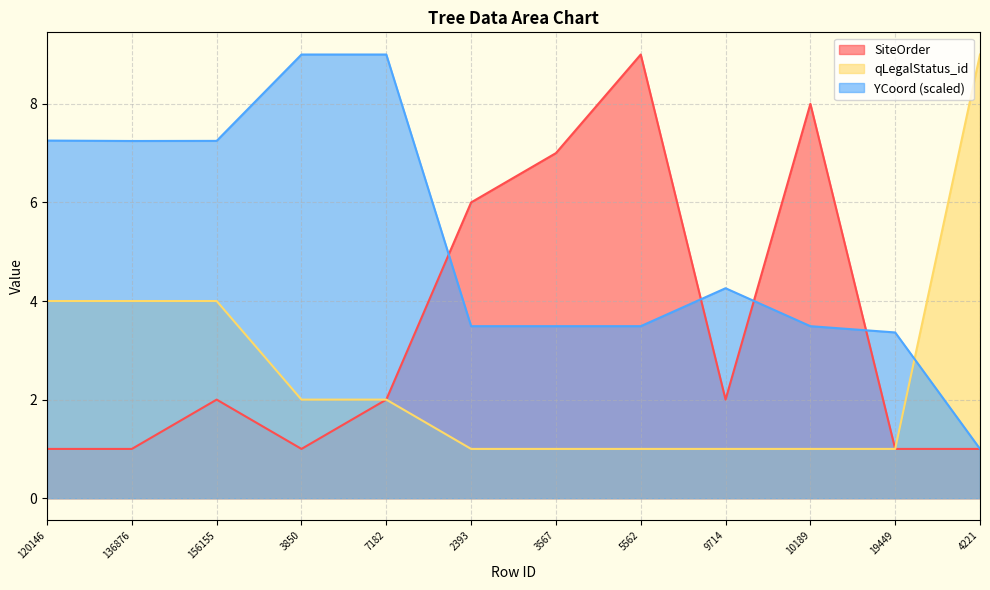

Reading left to right, transcribe all the data shown in this chart.

SiteOrder: 1.0	1.0	2.0	1.0	2.0	6.0	7.0	9.0	2.0	8.0	1.0	1.0
qLegalStatus_id: 4.0	4.0	4.0	2.0	2.0	1.0	1.0	1.0	1.0	1.0	1.0	9.0
YCoord_norm: 7.3	7.2	7.2	9.0	9.0	3.5	3.5	3.5	4.3	3.5	3.4	1.0